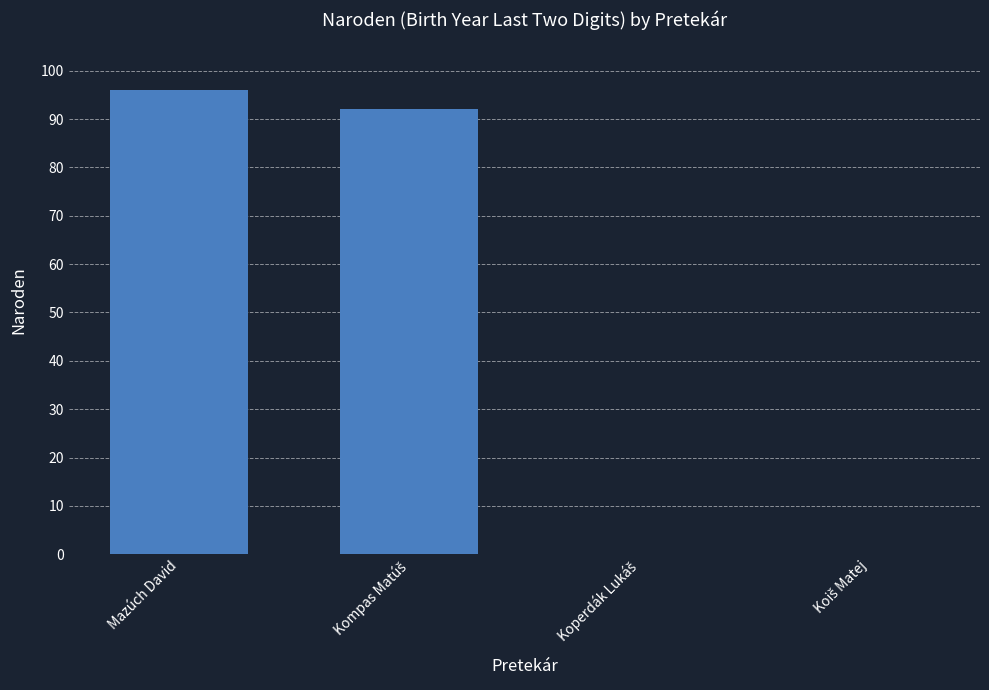

True or false: the data shows 96 at Mazúch David.

True